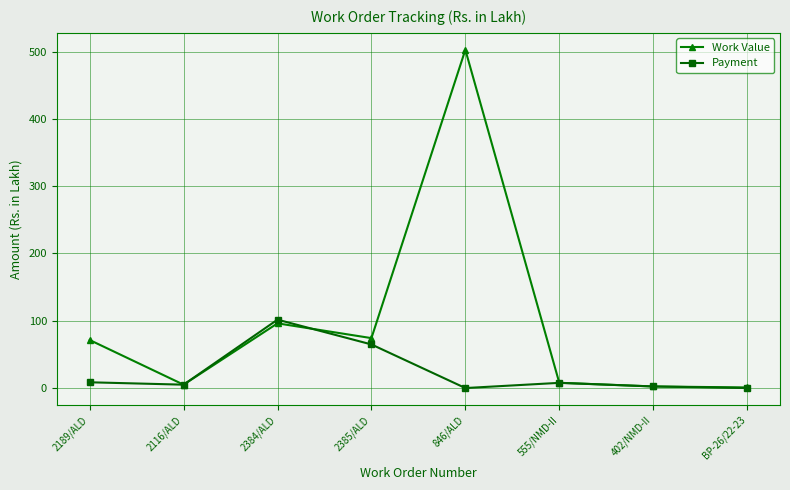

Between 2189/ALD and 2384/ALD, which series saw the biggest shift?

Payment